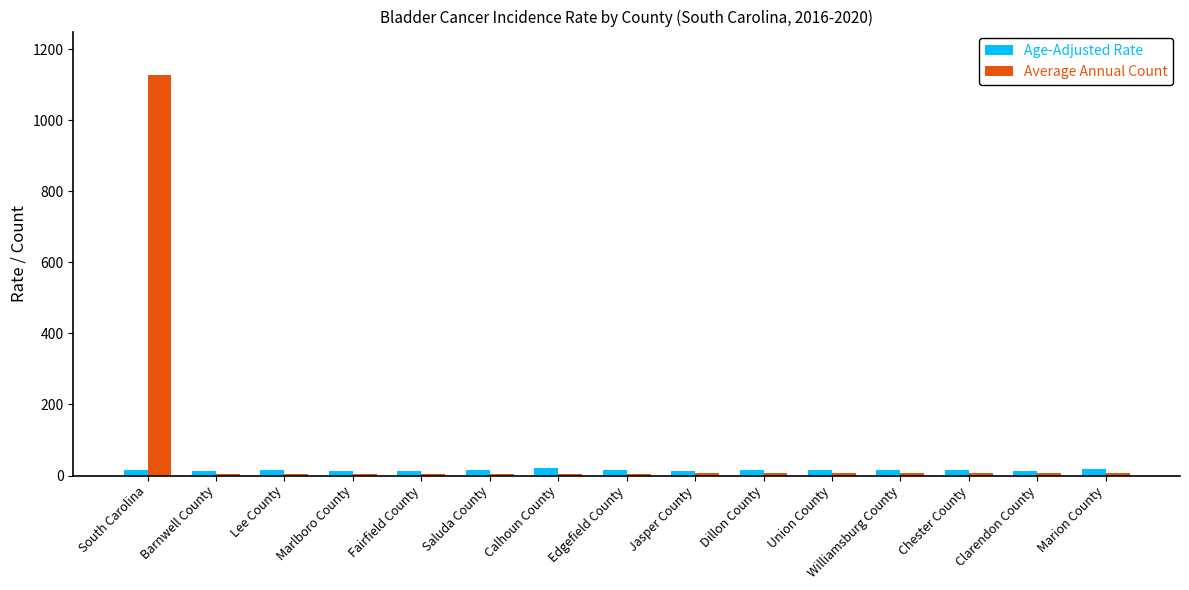

What is the difference between the second highest and second lowest values in the Average Annual Count series?

4.0